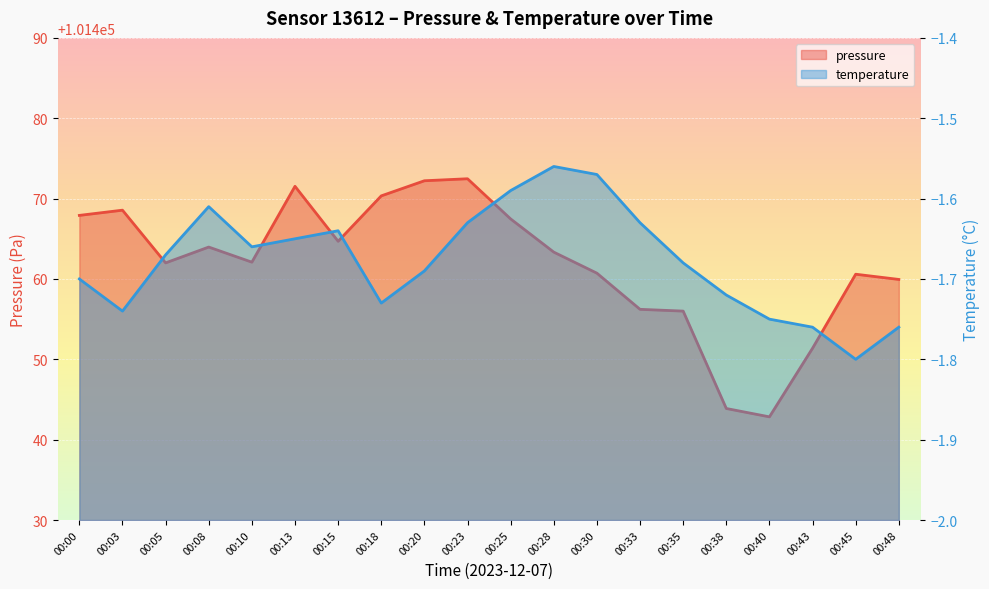

Which series changed the most between 00:15 and 00:43?

pressure